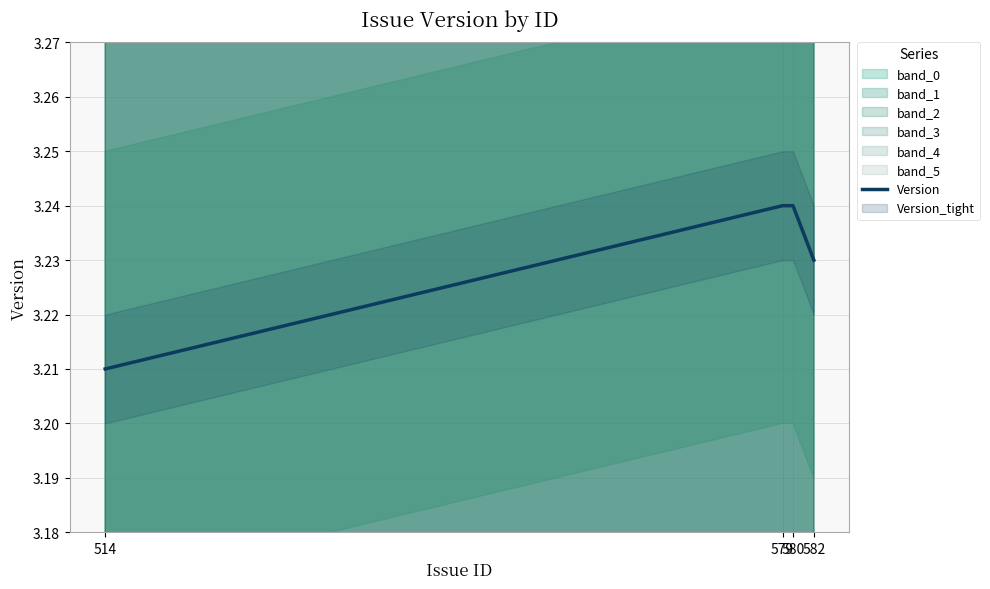

Reading left to right, list all the values displayed in this chart.

514=3.2	579=3.2	580=3.2	582=3.2